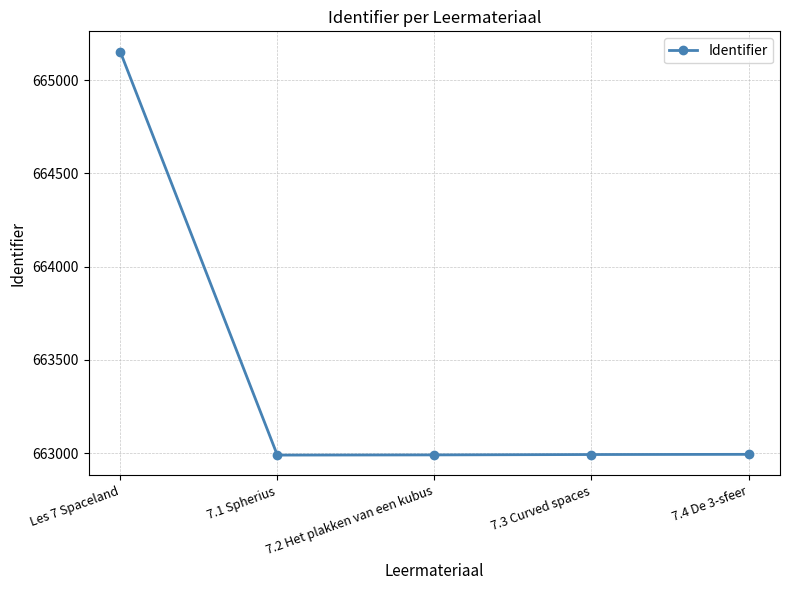

True or false: the data has more than 1 interior local peaks.

False